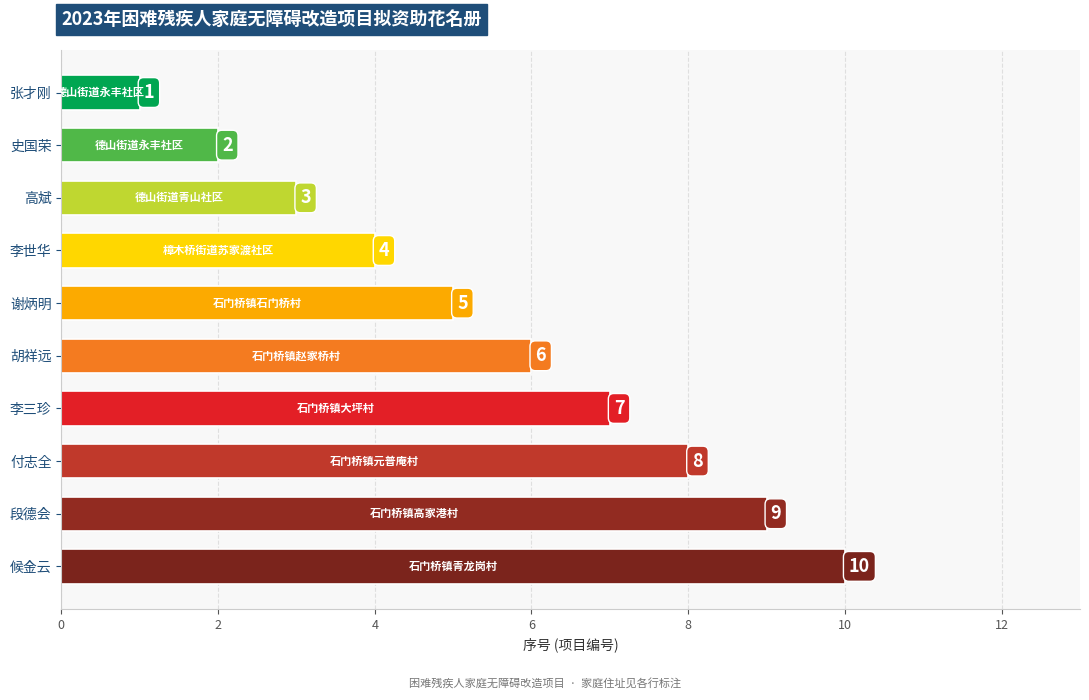

Is it true that the value at 李三珍 is 12?

False